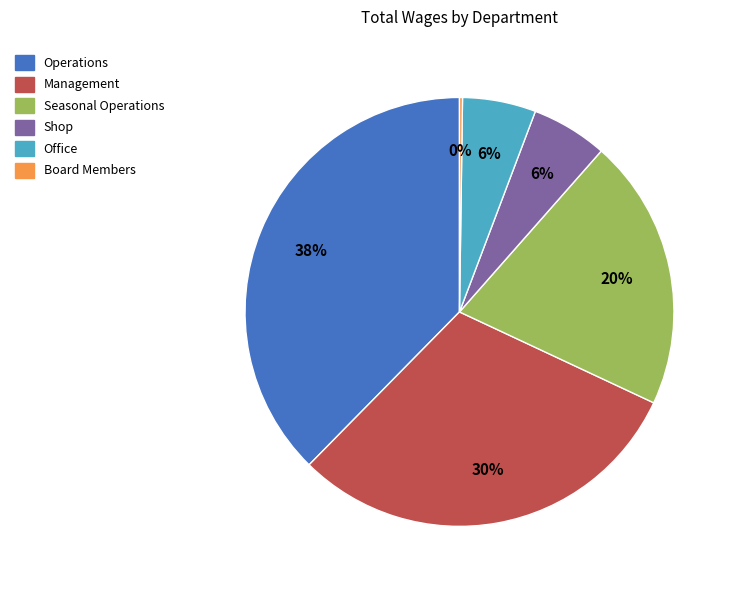

Which category has the biggest portion of the pie?

Operations